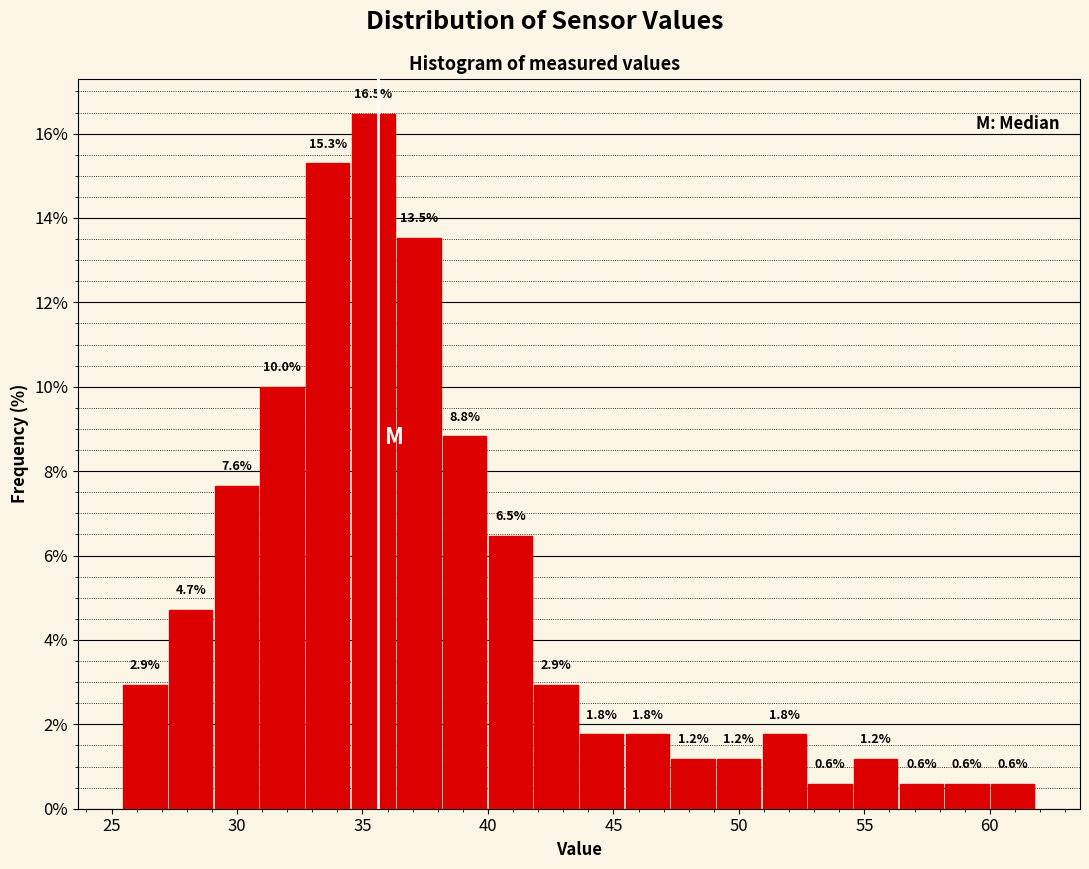

Around what value on the x-axis is the tallest bar? Give the approximate position of its centre, as read against the axis.

35.5